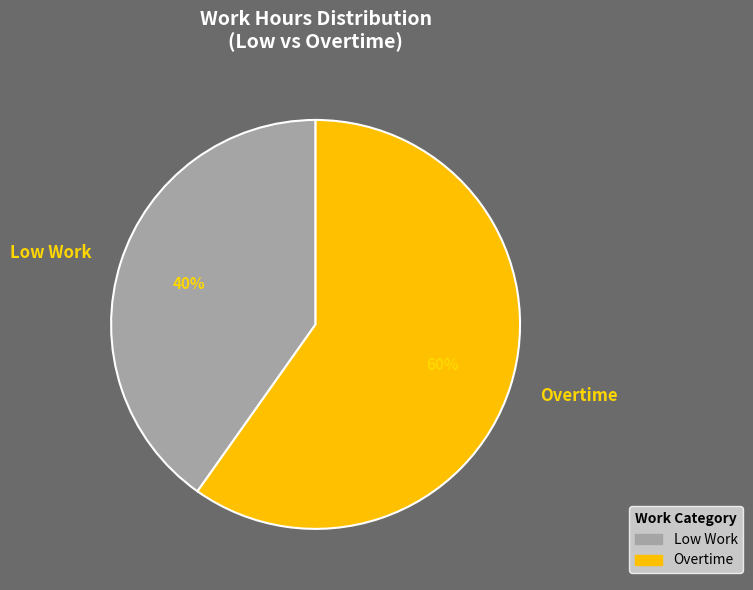

What is the ratio of the value at Low Work to the value at Overtime?

0.7